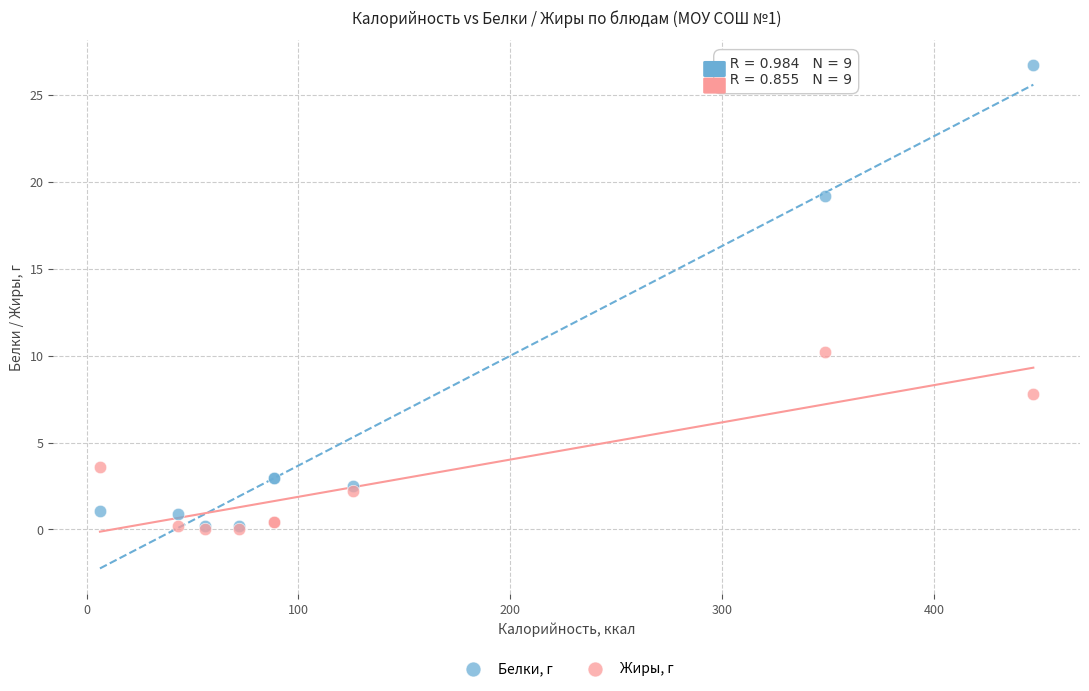

Which series reaches the maximum Y coordinate?

Белки, г